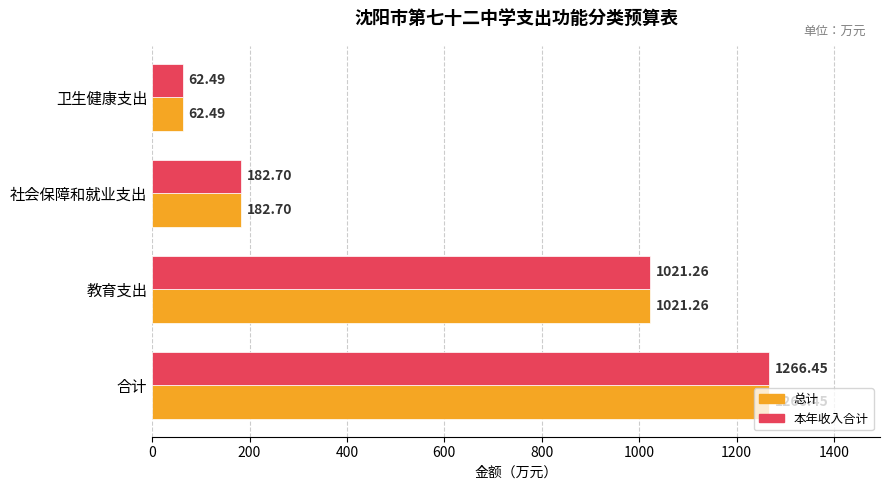

What is the maximum value shown in the chart?

1266.5